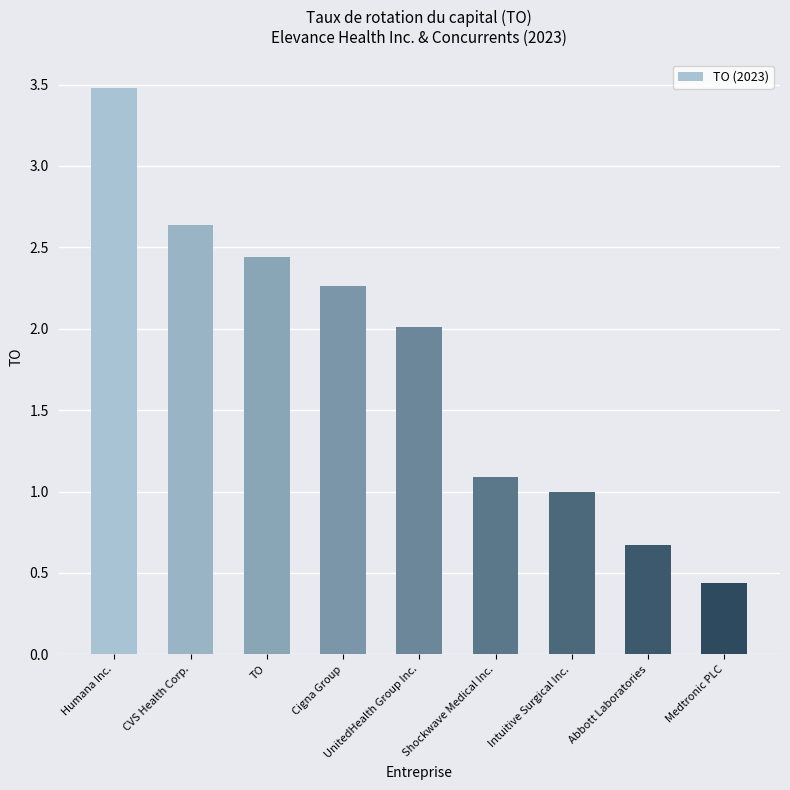

What is the value of the 7th bar from the left?

1.0